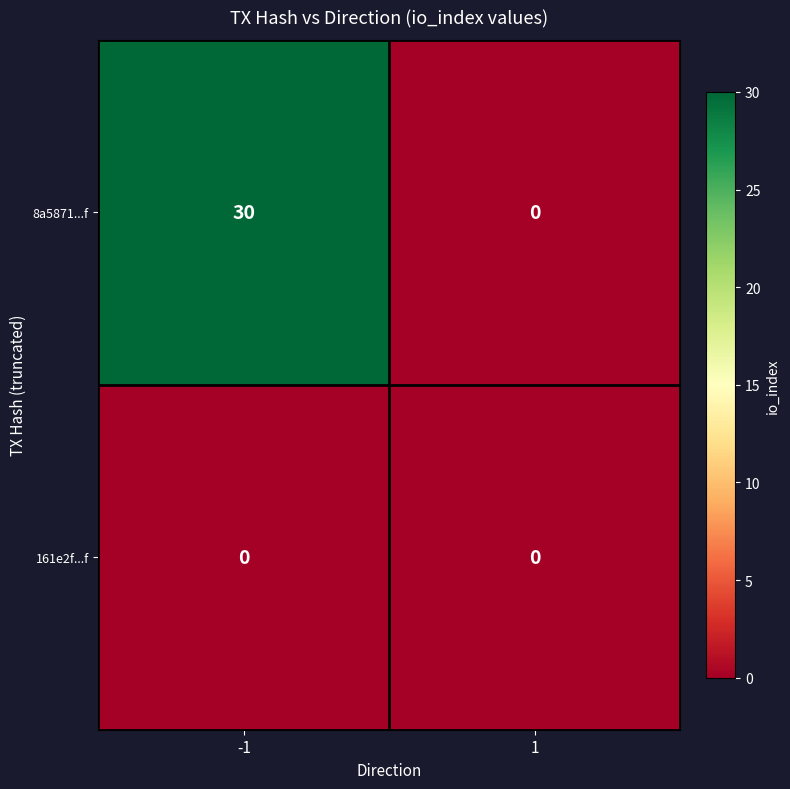

What is the maximum value shown in the chart?

30